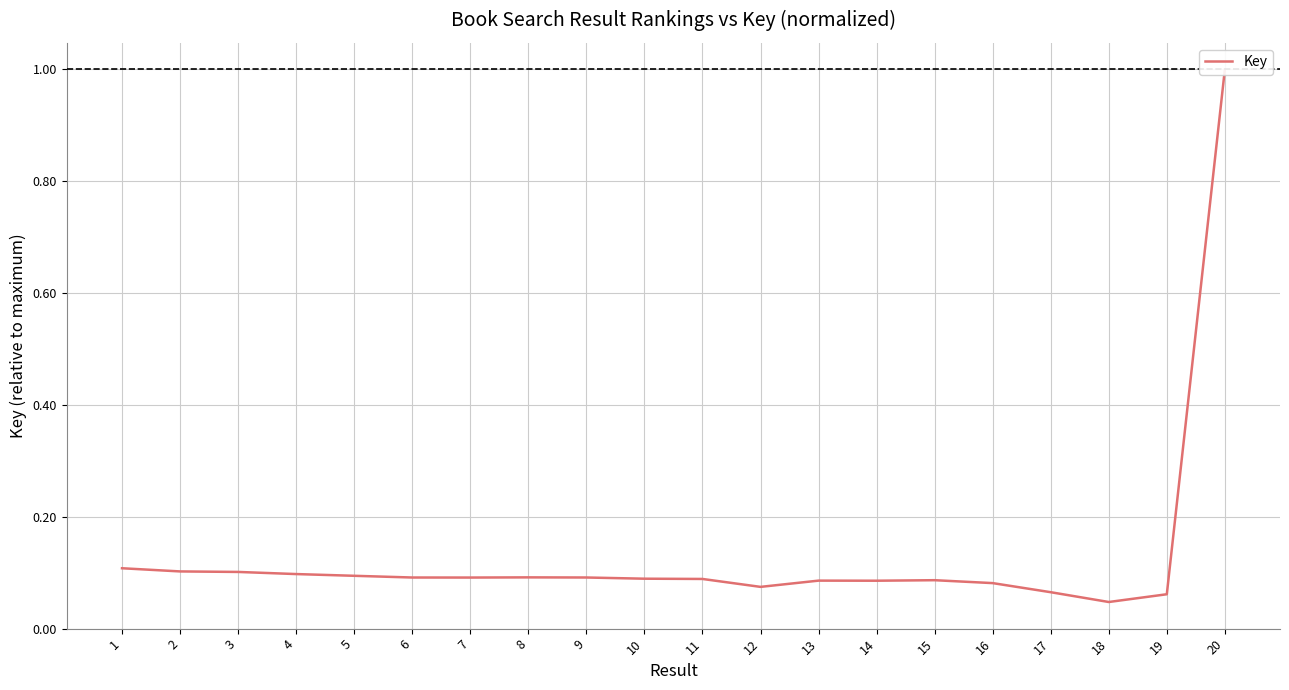

Reading left to right, extract all data points from this chart.

0.1	0.1	0.1	0.1	0.1	0.1	0.1	0.1	0.1	0.1	0.1	0.1	0.1	0.1	0.1	0.1	0.1	0.0	0.1	1.0